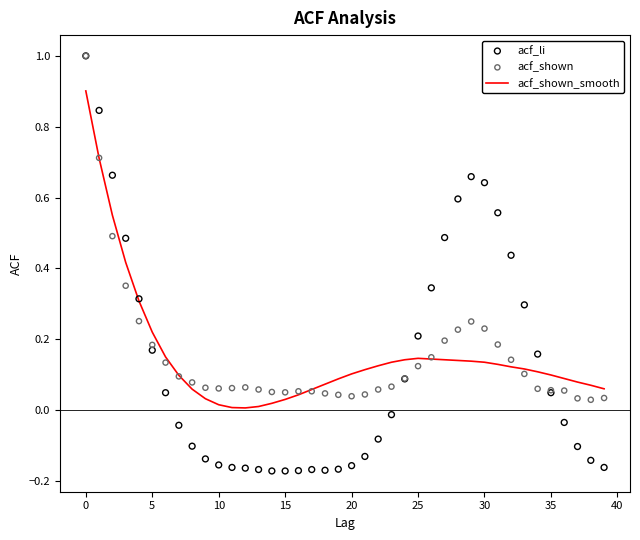

Which series contains the lowest Y value?

acf_li